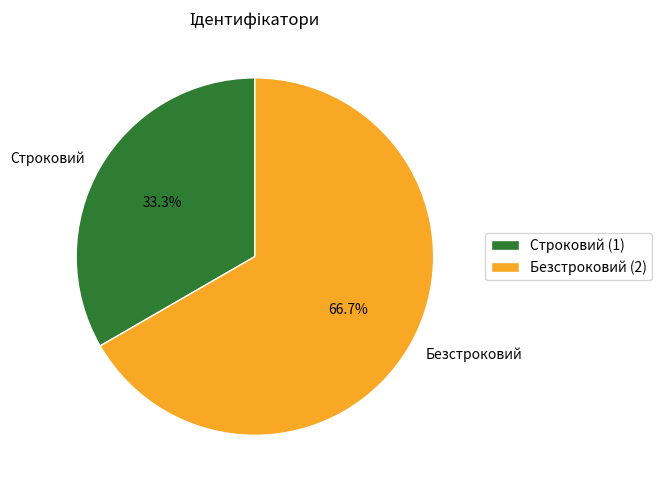

The Строковий slice represents 33% of the pie. True or false?

True